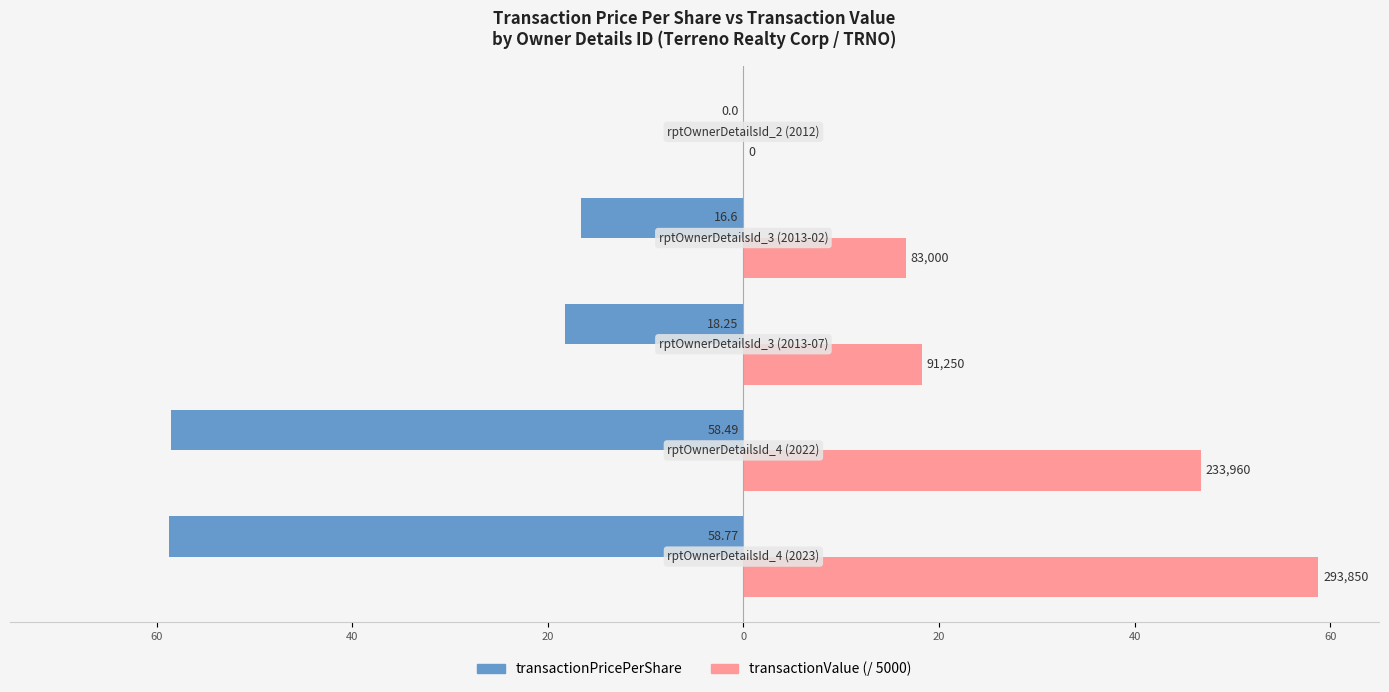

What is the difference between the maximum and minimum values in the transactionPricePerShare series?

58.8